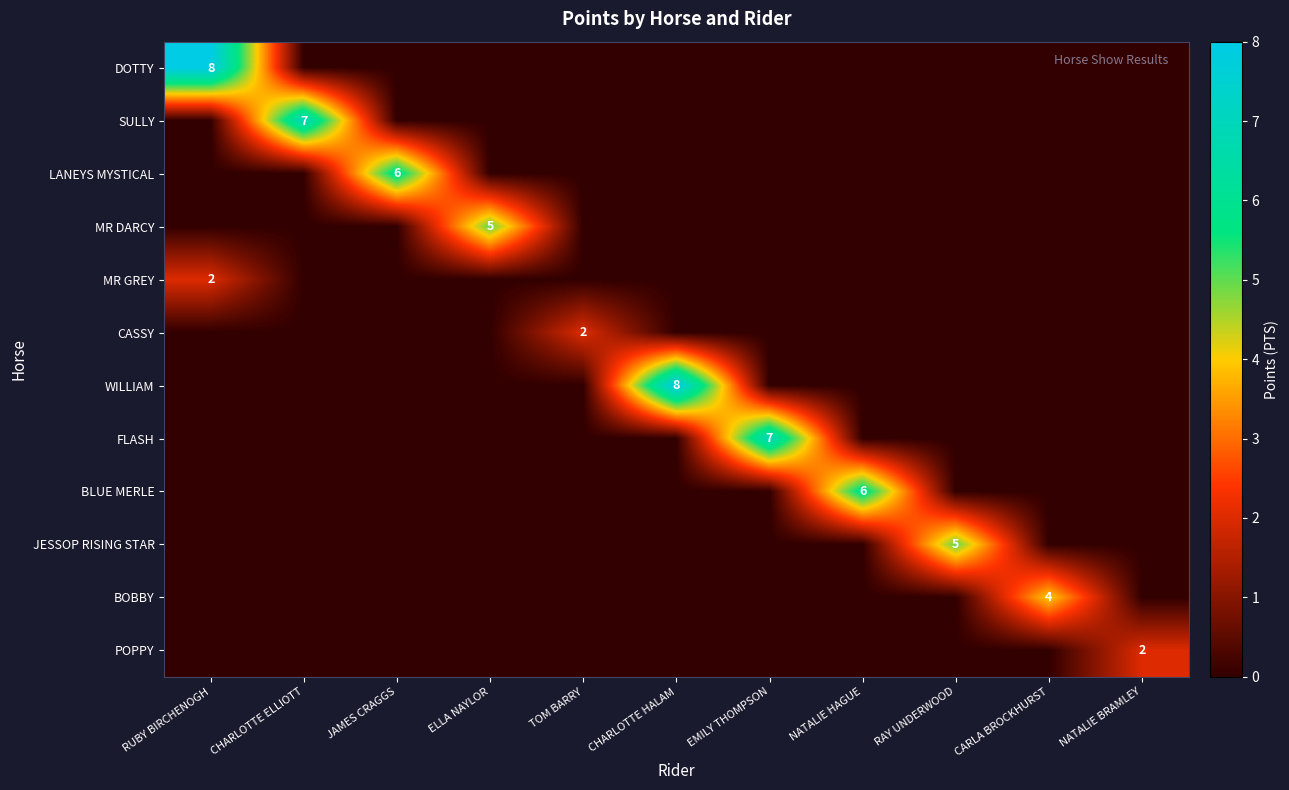

At which category is the sum across all series the highest?

RUBY BIRCHENOGH